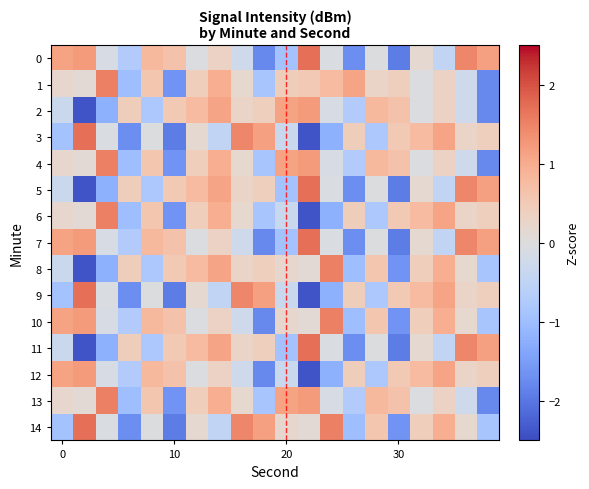

Which series has the widest spread of values?

3